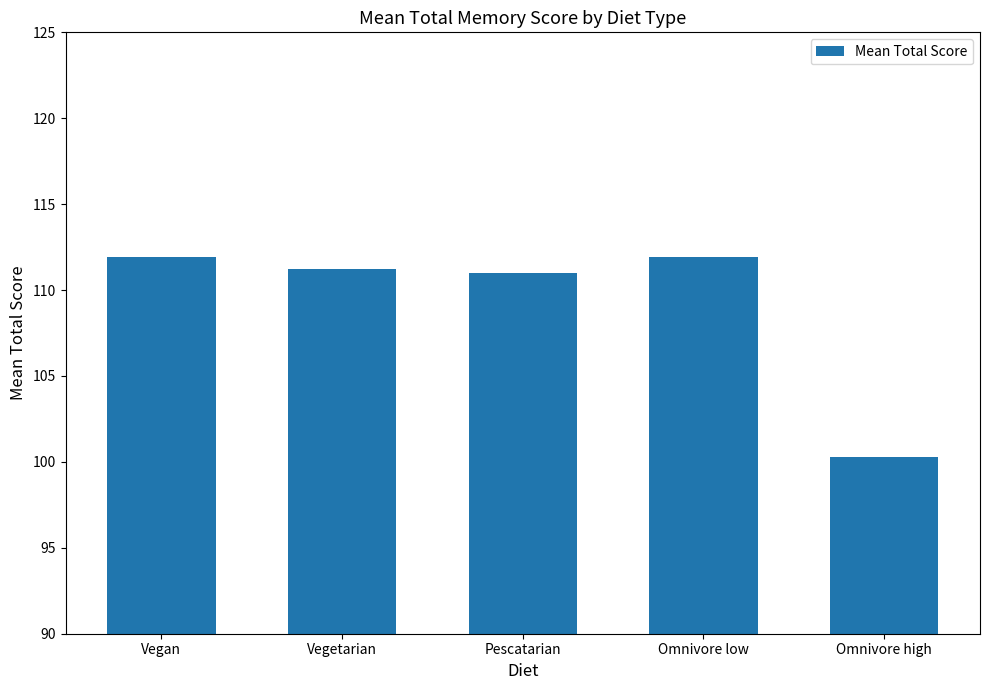

What is the label of the 4th bar from the right?

Vegetarian